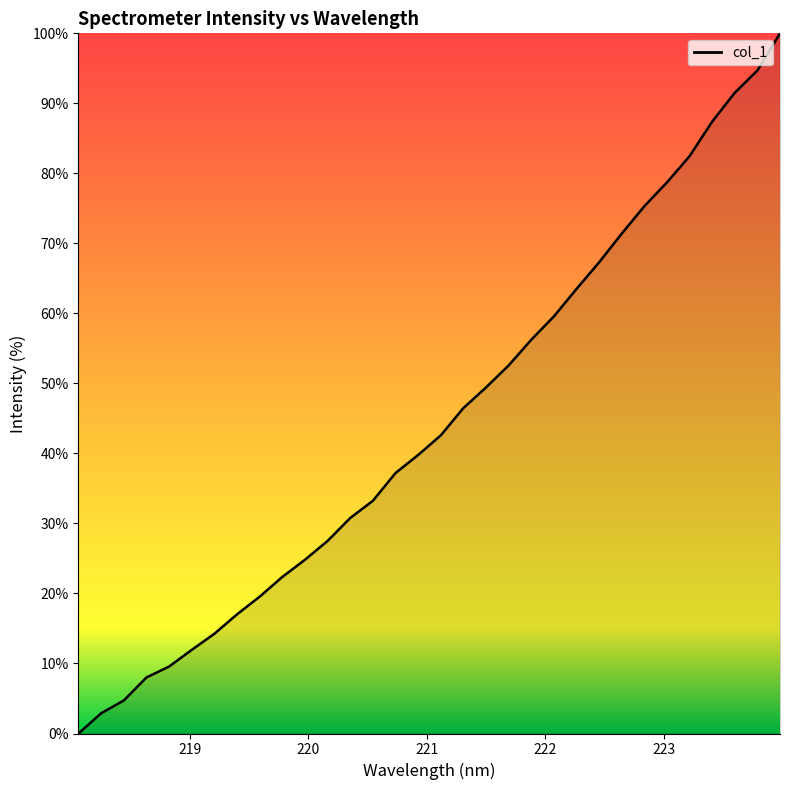

Reading left to right, list all the values displayed in this chart.

0.0	2.9	4.7	8.0	9.6	11.9	14.2	17.0	19.5	22.4	24.8	27.5	30.8	33.2	37.2	39.8	42.6	46.5	49.4	52.6	56.2	59.6	63.5	67.3	71.4	75.3	78.7	82.5	87.4	91.5	94.7	100.0